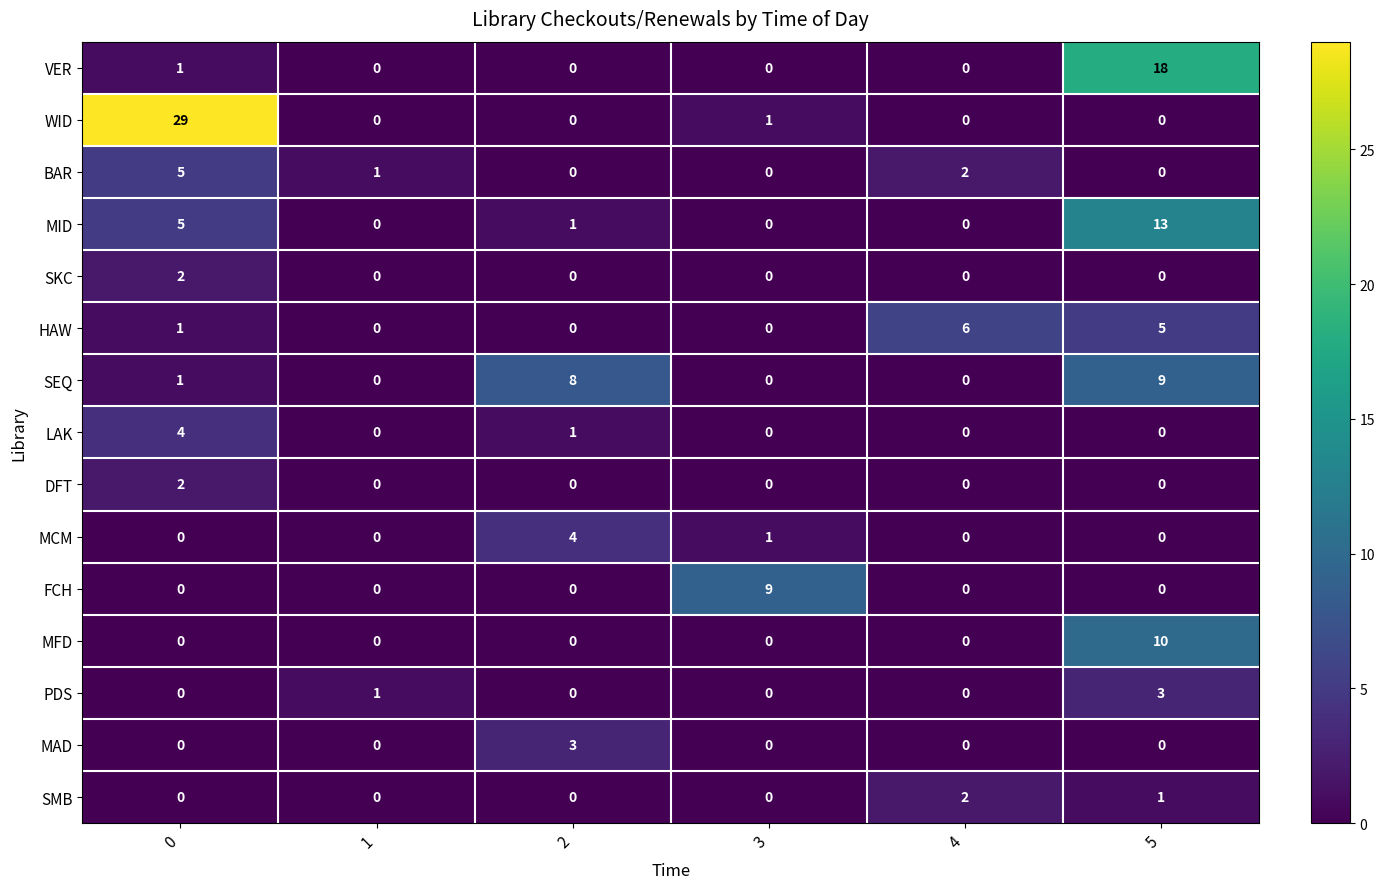

What is the total value across all series at 5?

59